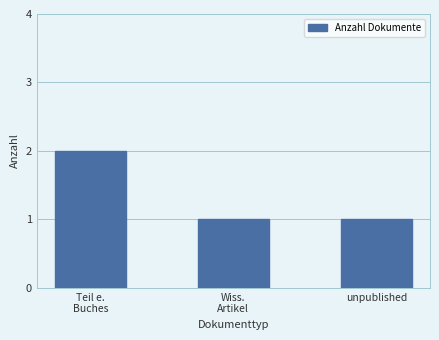

What is the label of the 3rd bar from the left?

unpublished